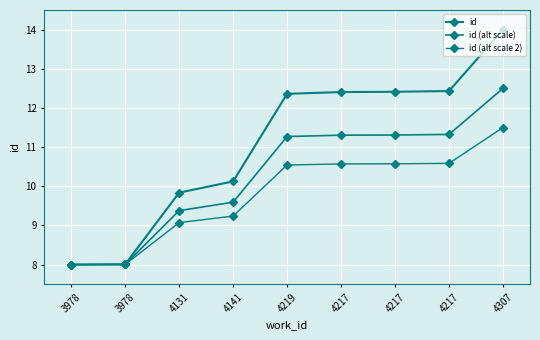

What is the highest value of the id (alt scale) series?

12.5